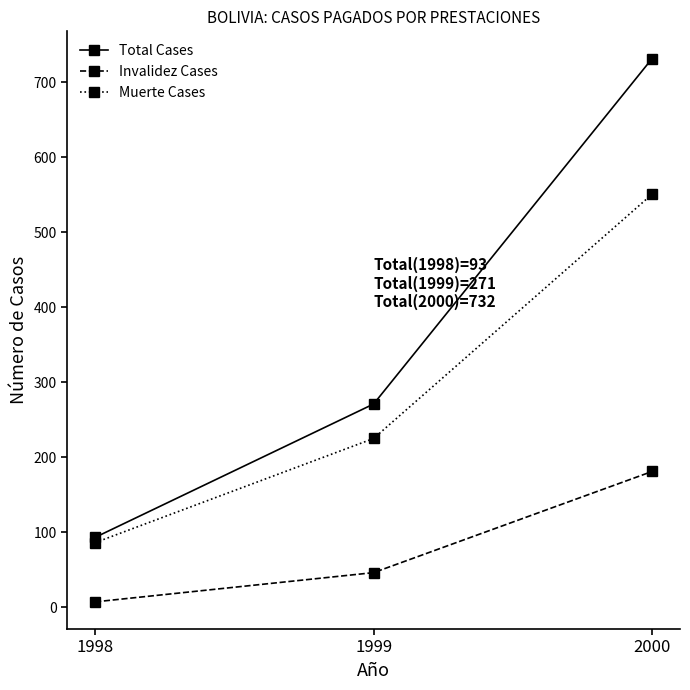

How many series are shown in this chart?

3